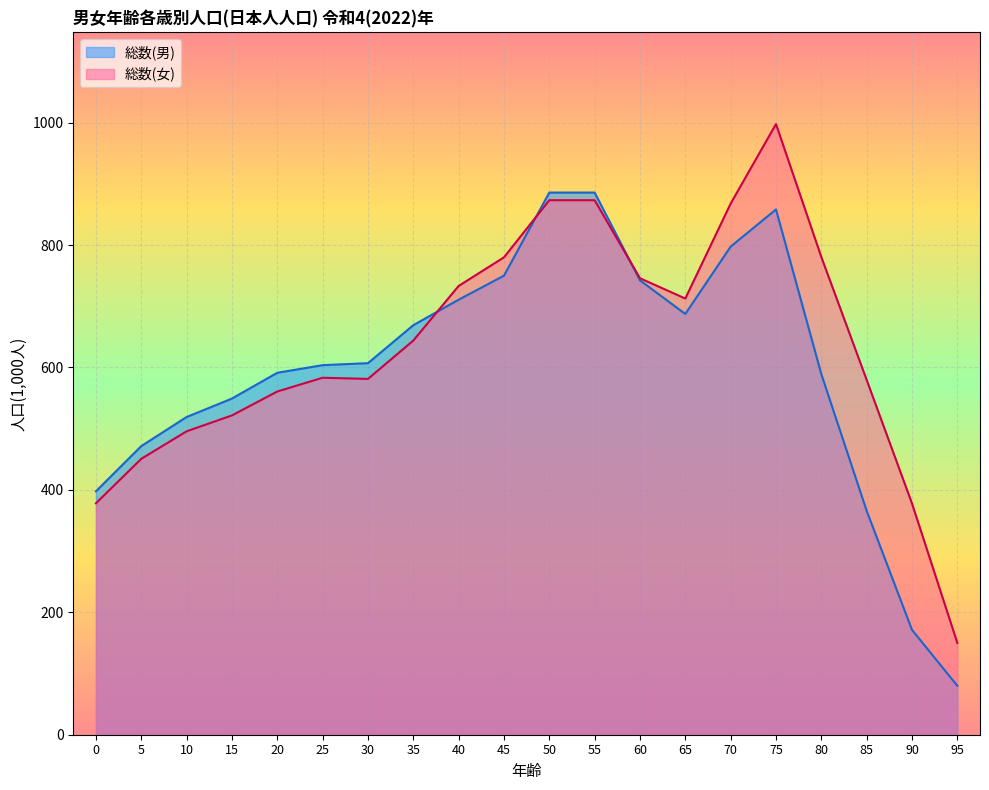

The 総数(男) series shows 589.1 at 80. True or false?

True